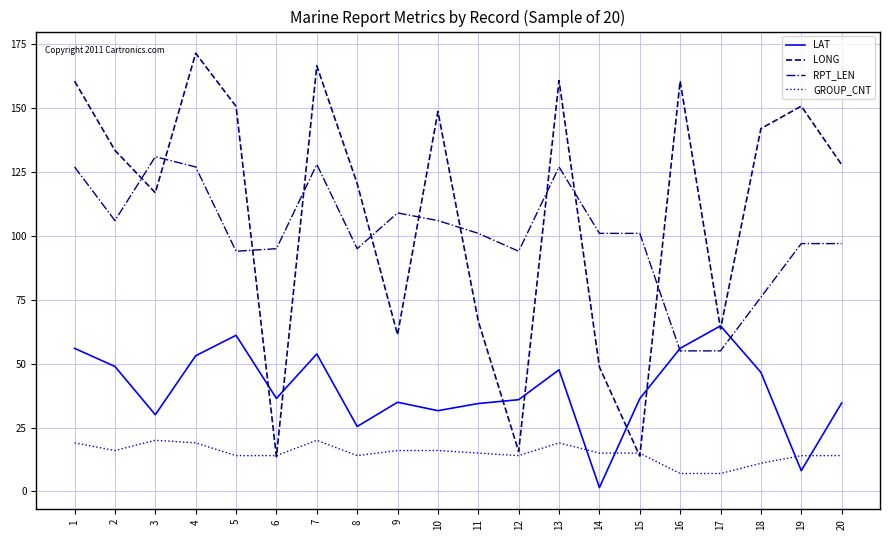

What is the sum of the LAT values at 8 and 13?

73.0